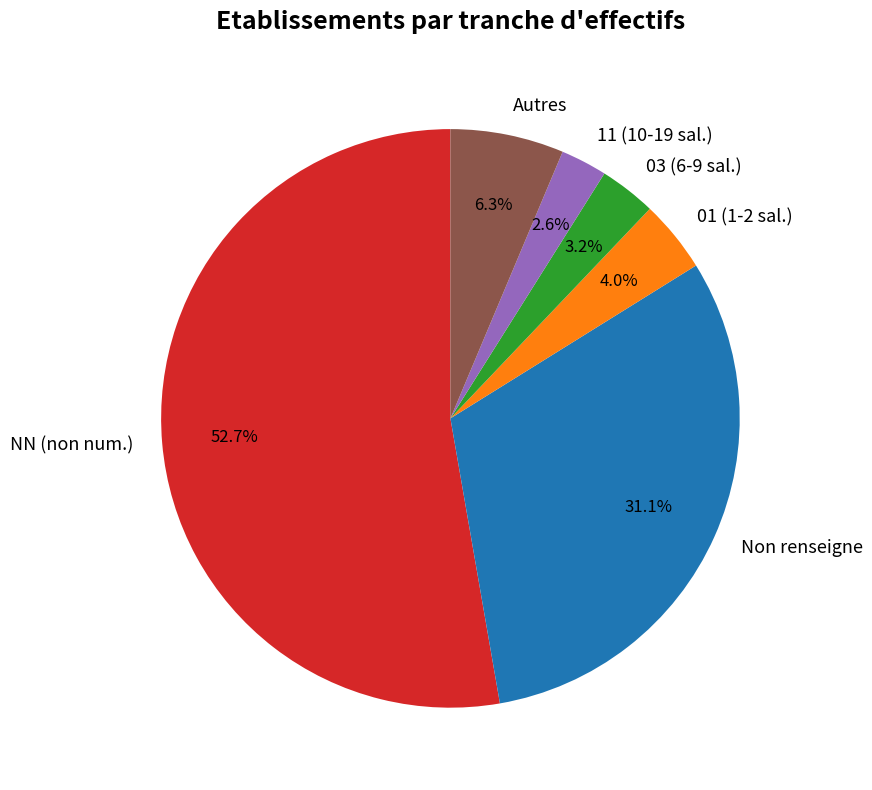

Do NN (non num.) and 01 (1-2 sal.) together represent more than half of the pie?

Yes